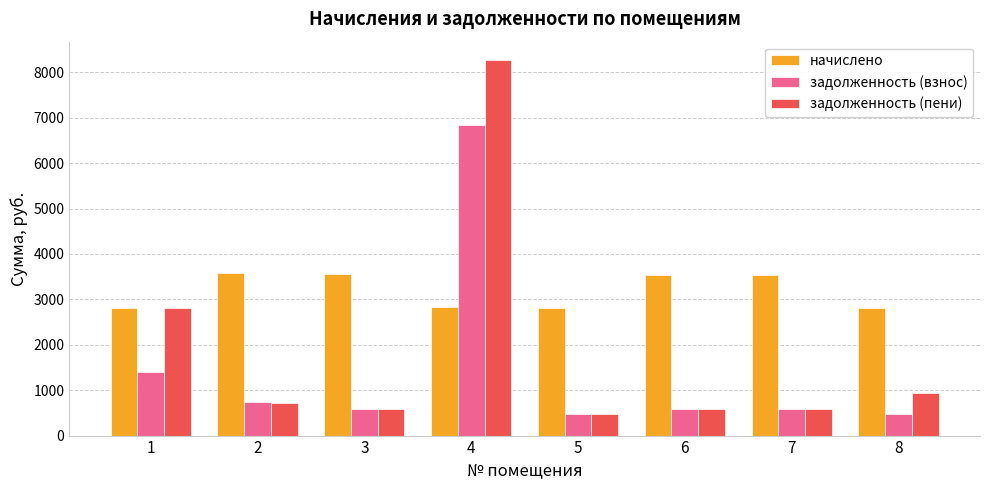

Rank the series by their average value, from highest to lowest.

начислено, задолженность (пени), задолженность (взнос)